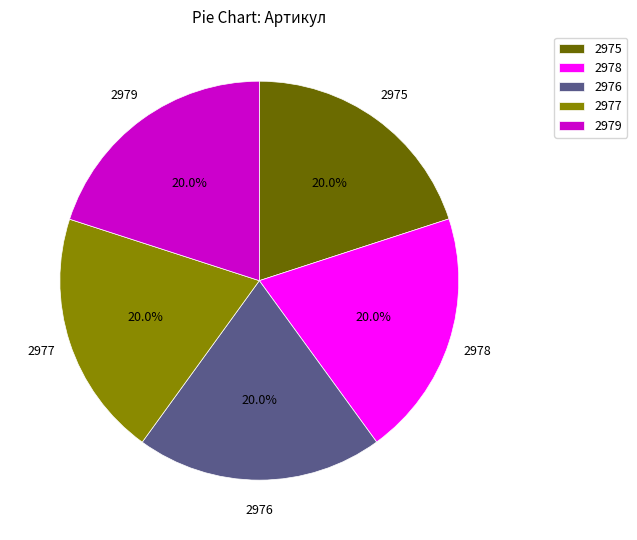

Combined, do 2976 and 2977 account for over 50%?

No